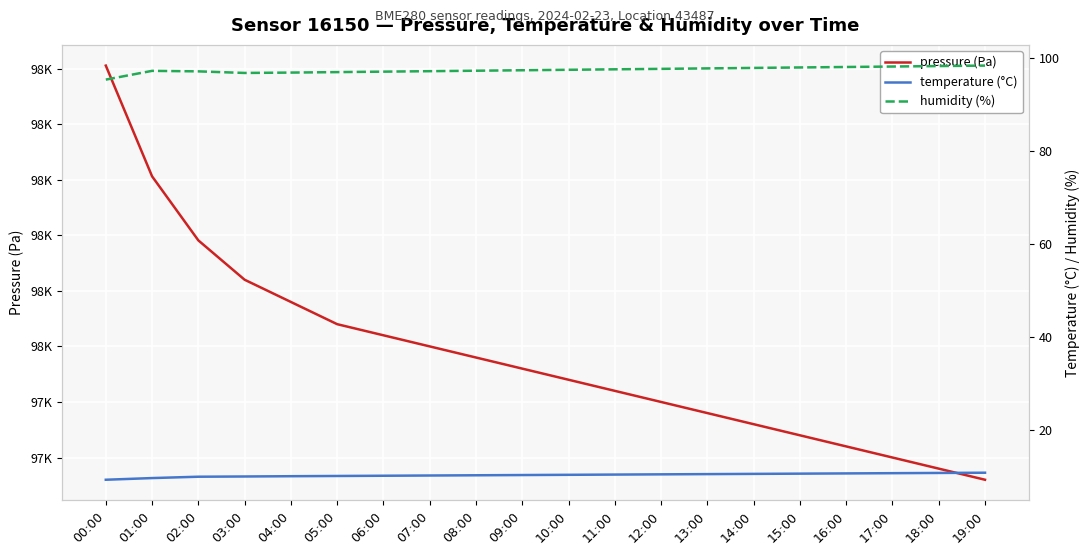

What is the sum of all pressure (Pa) values?

1949851.2